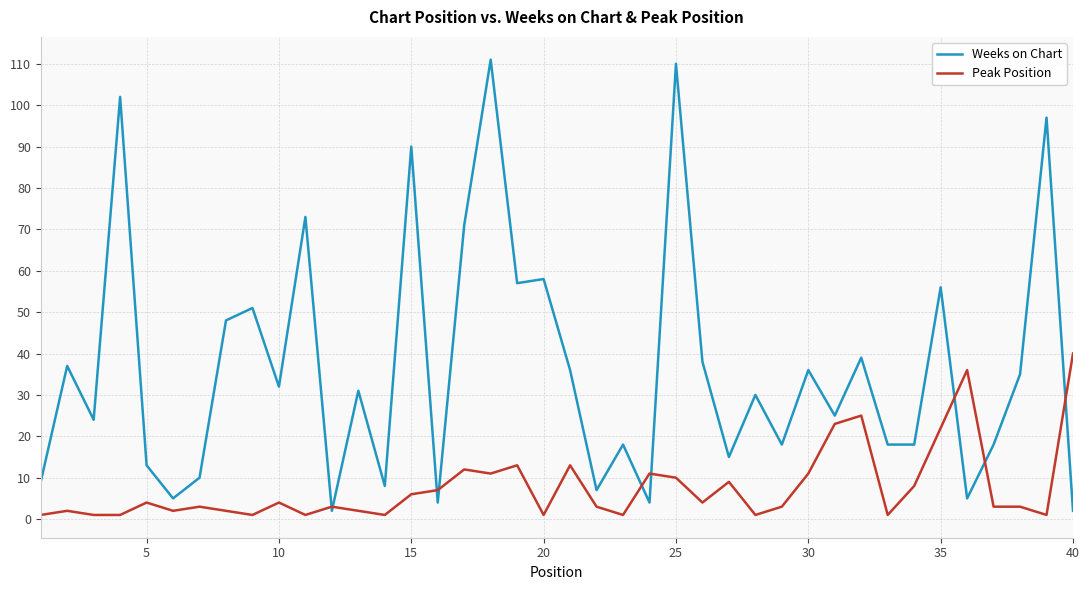

What is the greatest value displayed?

111